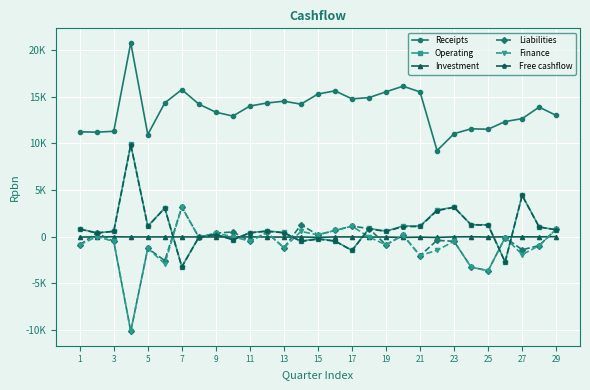

True or false: Receipts and Free cashflow cross at least once.

False